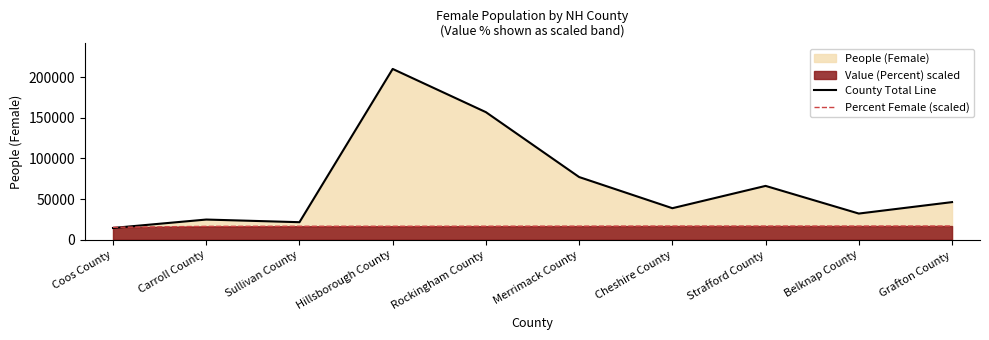

What is the greatest value displayed?

210151.0